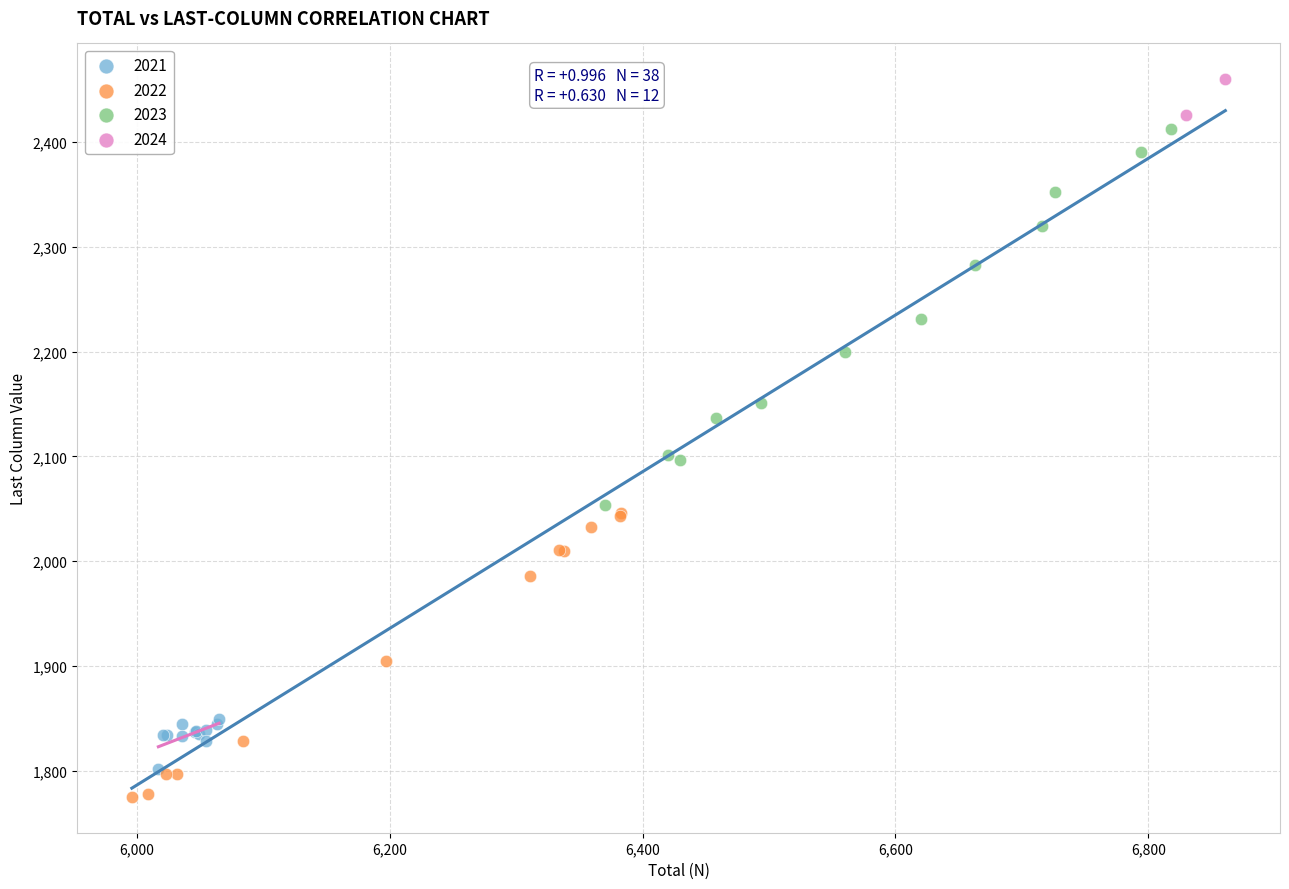

Which series reaches the minimum Y coordinate?

2022